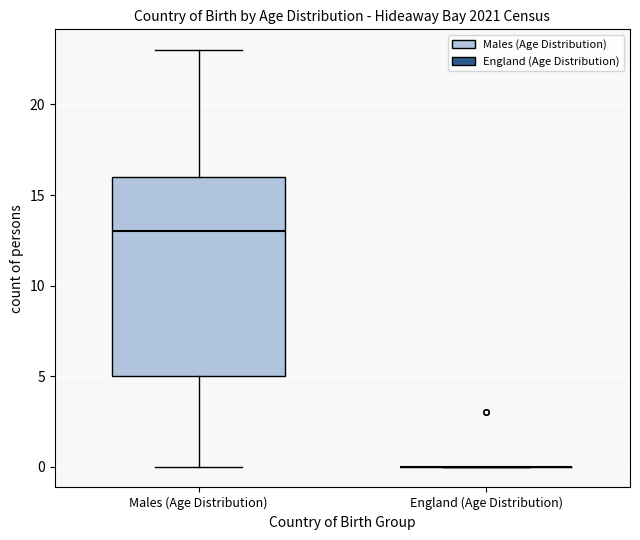

Reading left to right, transcribe this box plot: for each box, give where its median line is, the range the box spans, and where its two whiskers end, as read against the y-axis. The values are not printed on the chart, so give them approximately, as read against the axis.

Males (Age Distribution): median 13, box 5 to 16, whiskers 0 to 23
England (Age Distribution): box collapsed to a line at 0, whiskers 0 to 0